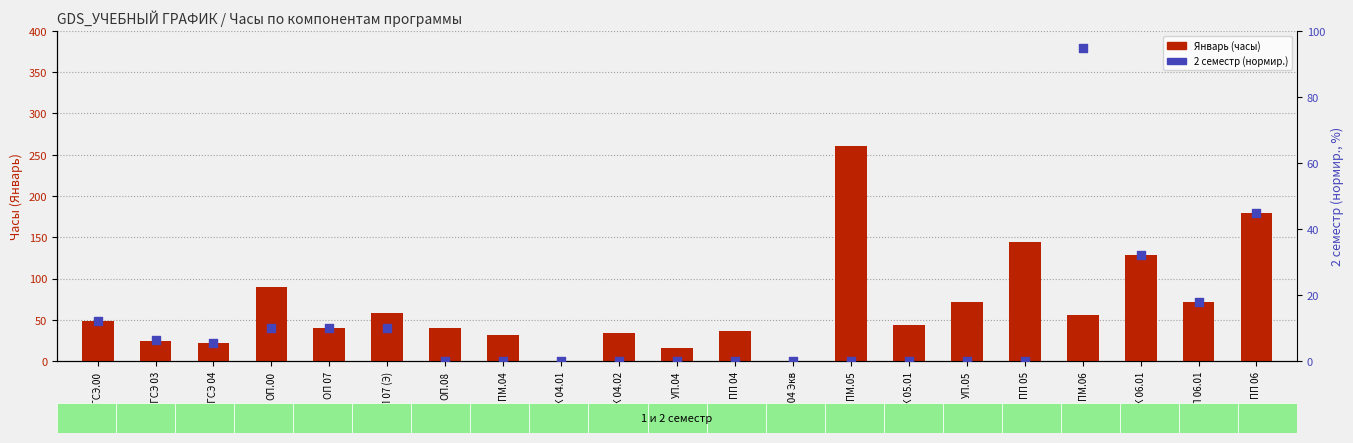

Which series has the largest Y range (max minus min)?

Январь (часы)